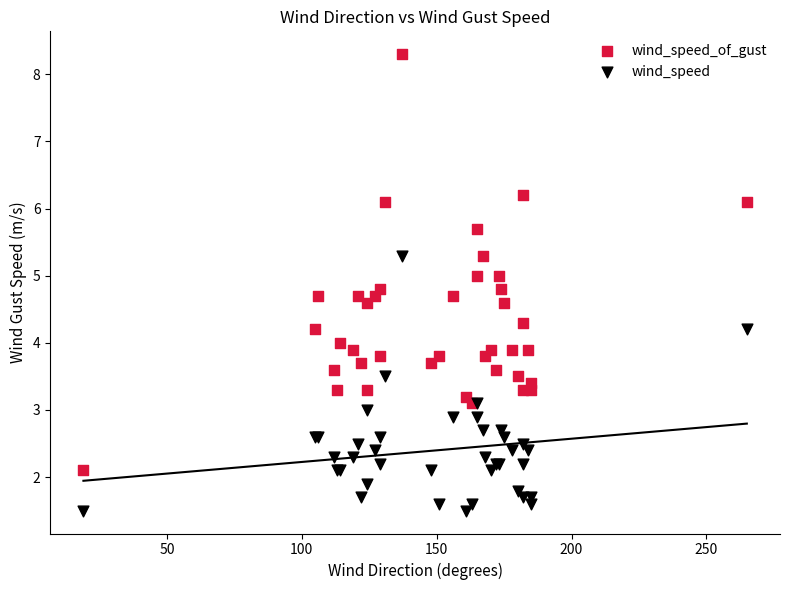

Which series reaches the minimum Y coordinate?

wind_speed